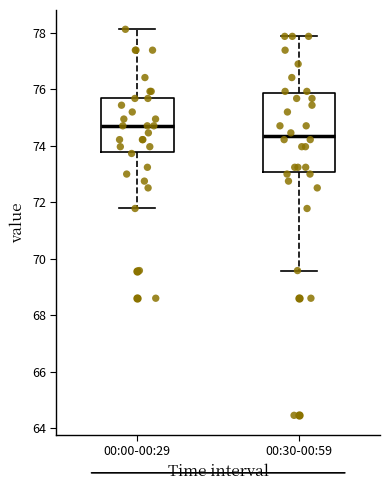

Reading left to right, read every box against the y-axis: the position of its median line, the range the box covers, and the ends of its whiskers. The values are not printed on the chart, so give them approximately, as read against the axis.

00:00-00:29: median 74.8, box 73.8 to 75.6, whiskers 71.8 to 78.2
00:30-00:59: median 74.4, box 73.0 to 75.8, whiskers 69.6 to 77.8